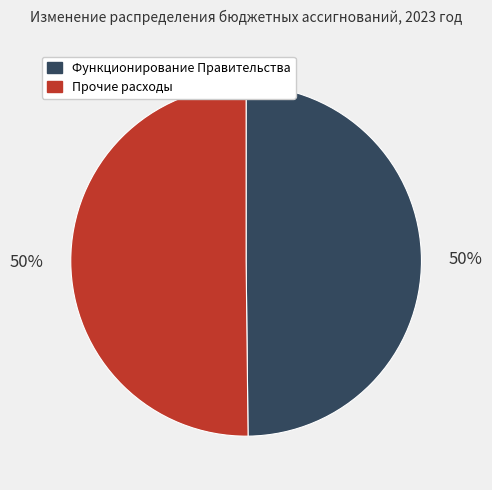

To the nearest percent, what is the average slice percentage?

50%